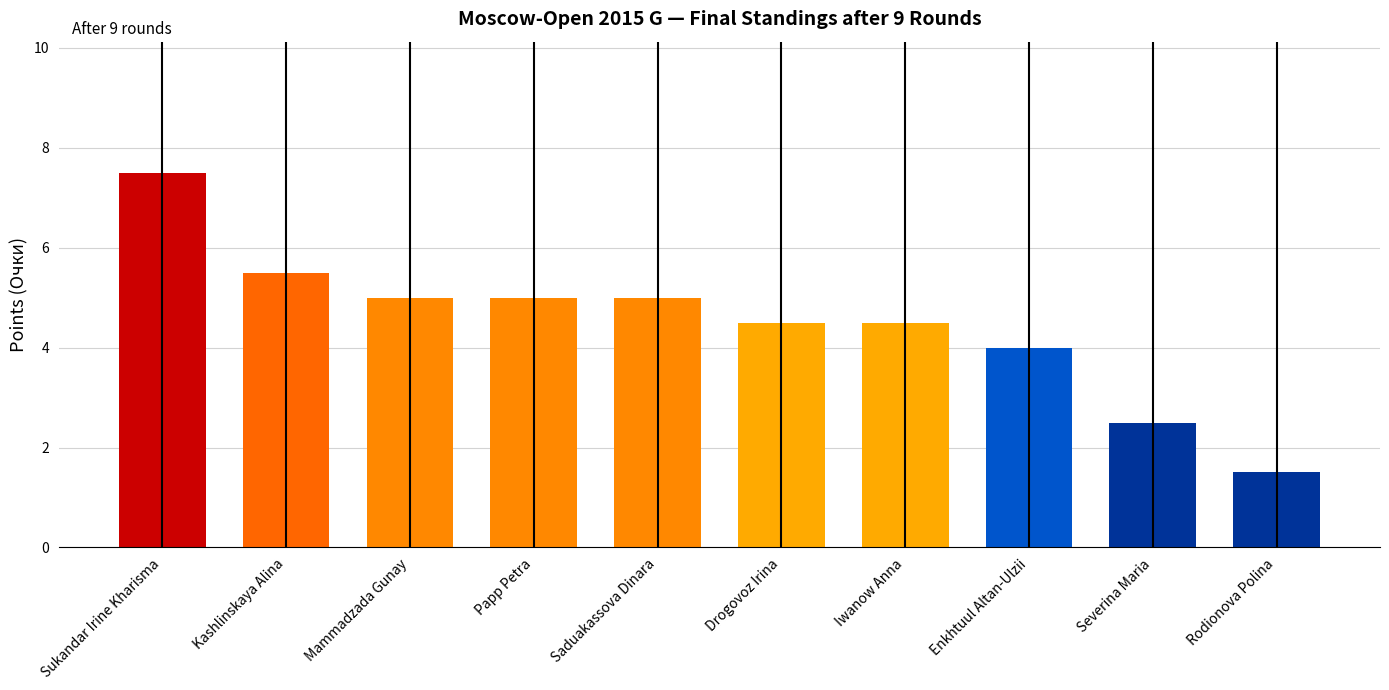

The value at Iwanow Anna is 4.5. True or false?

True